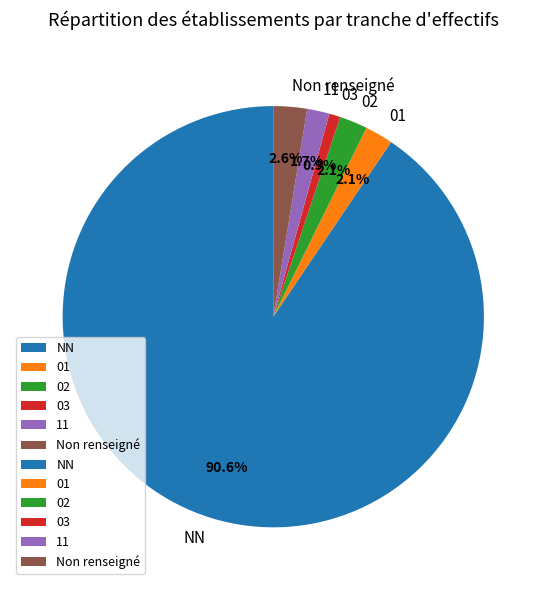

Does NN represent more than half of the total?

Yes